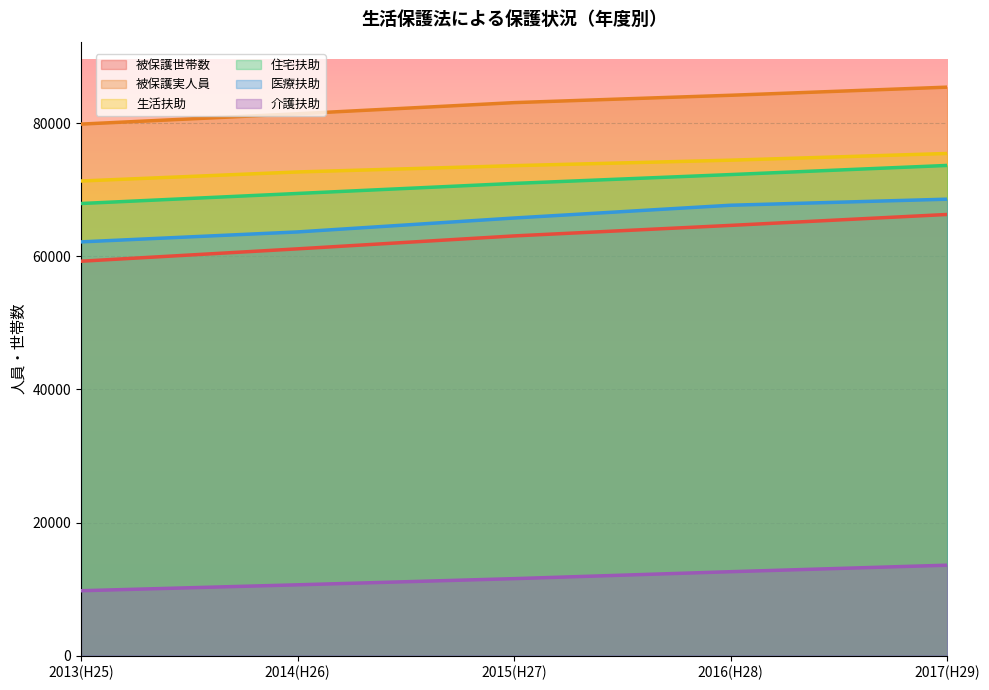

True or false: 被保護世帯数 and 介護扶助 cross at least once.

False